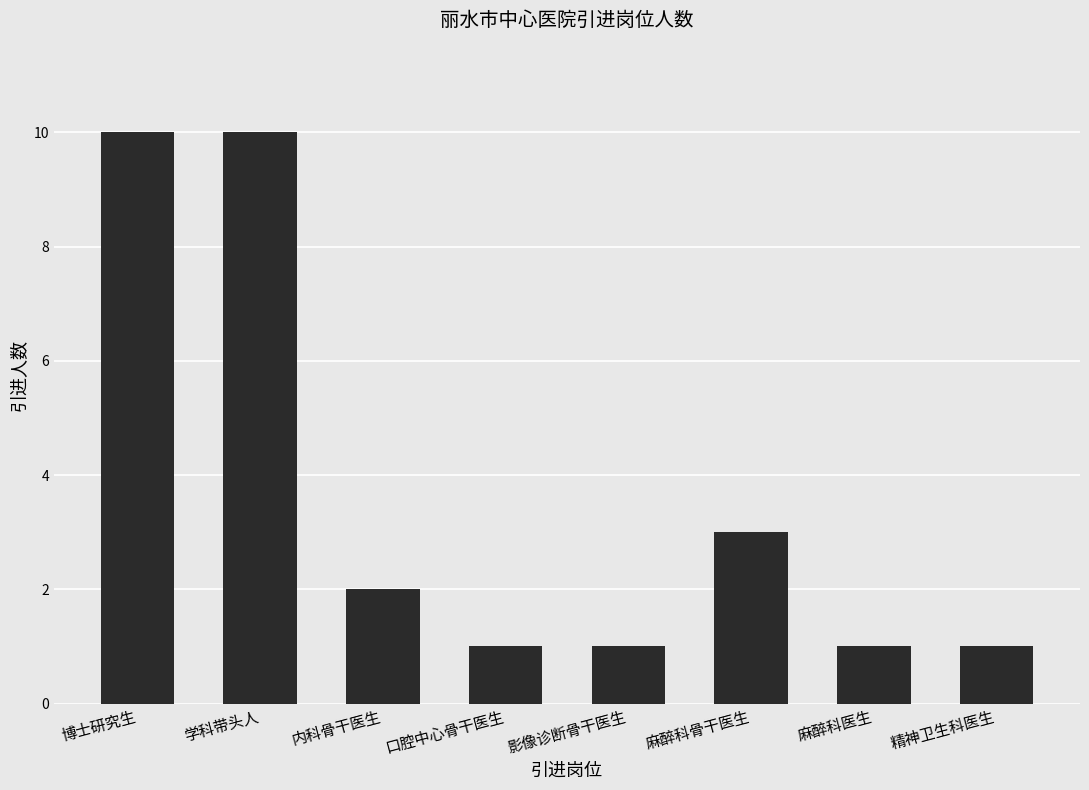

Is it true that the value at 精神卫生科医生 is 0?

False